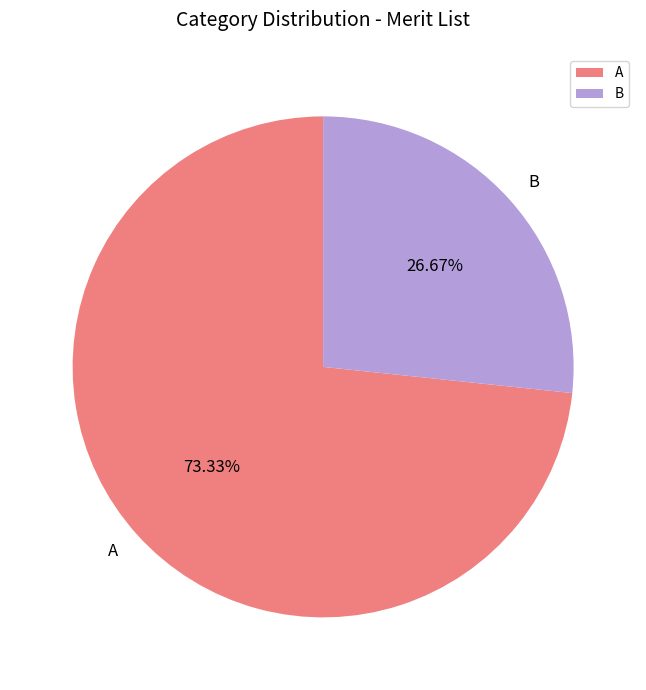

Rank the categories by value from highest to lowest.

A, B